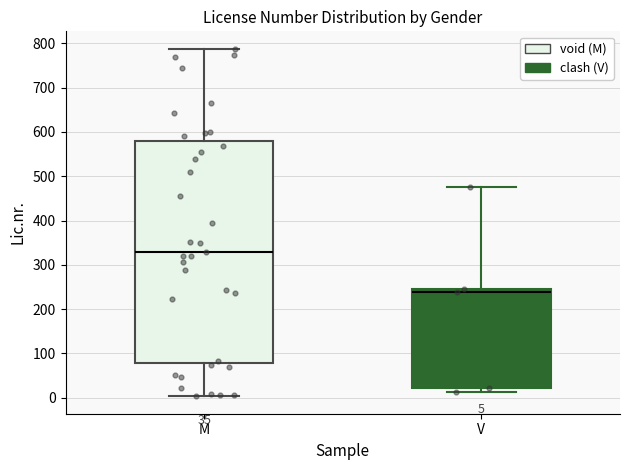

Which box's median line is the lowest?

V